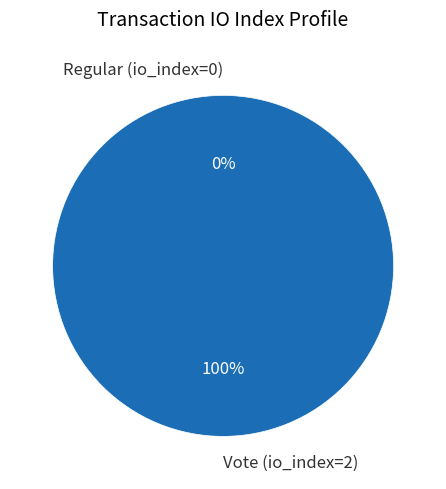

To the nearest percent, what portion does Vote (io_index=2) represent?

100%